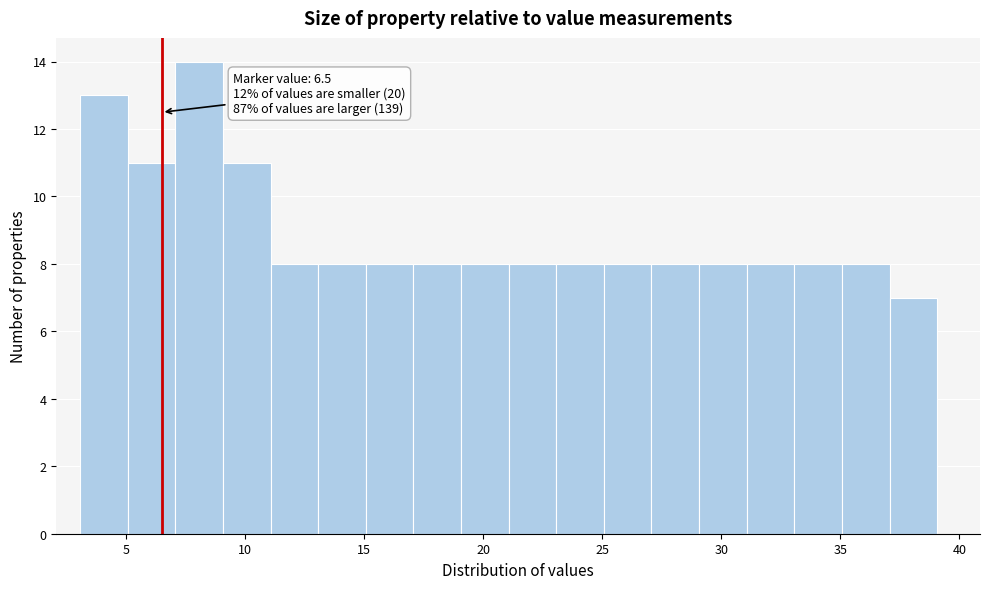

Which range on the x-axis has the tallest bar?

7 to 9